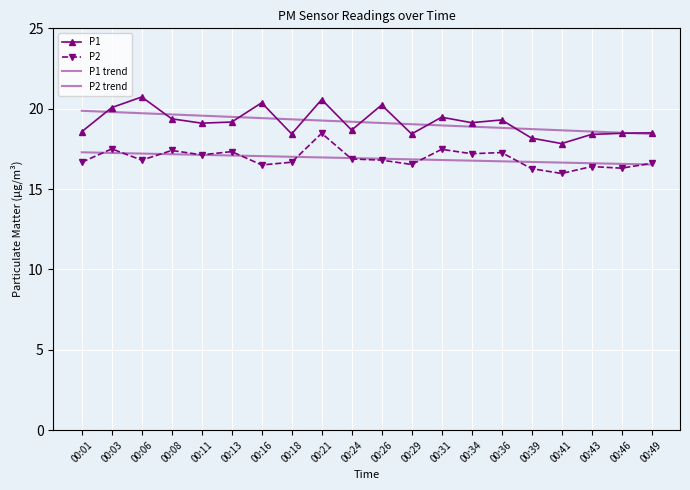

What is the sum of all P2 values?

338.1